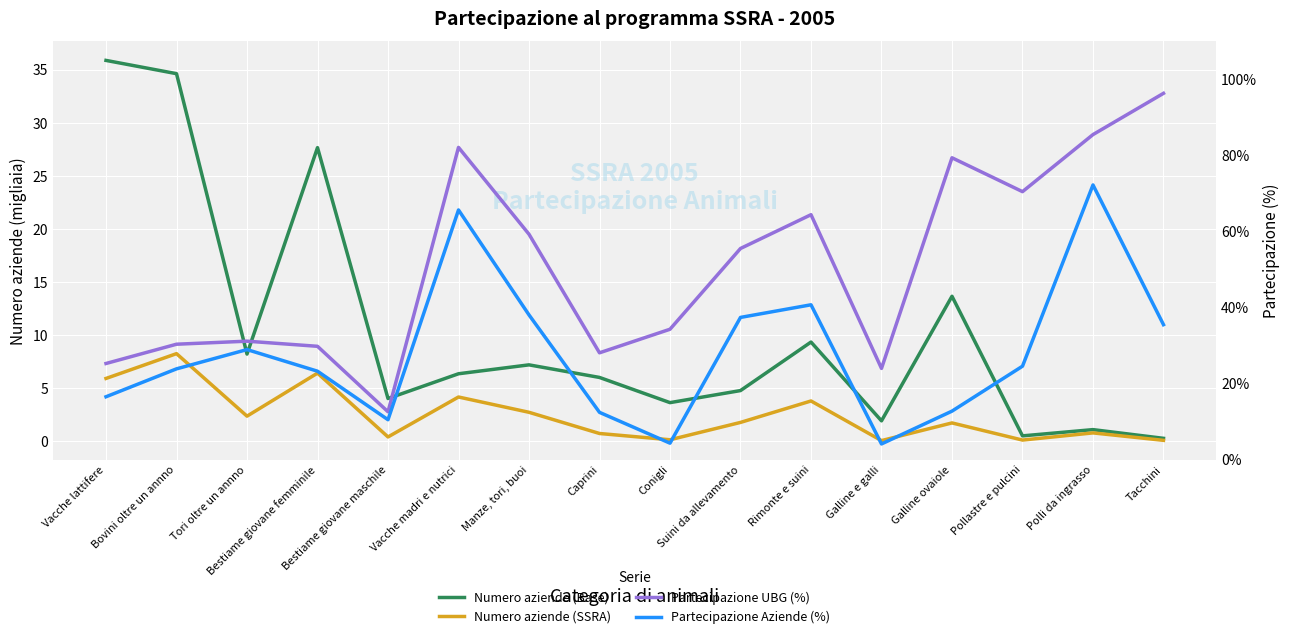

What is the average value of the Partecipazione UBG (%) series?

0.5